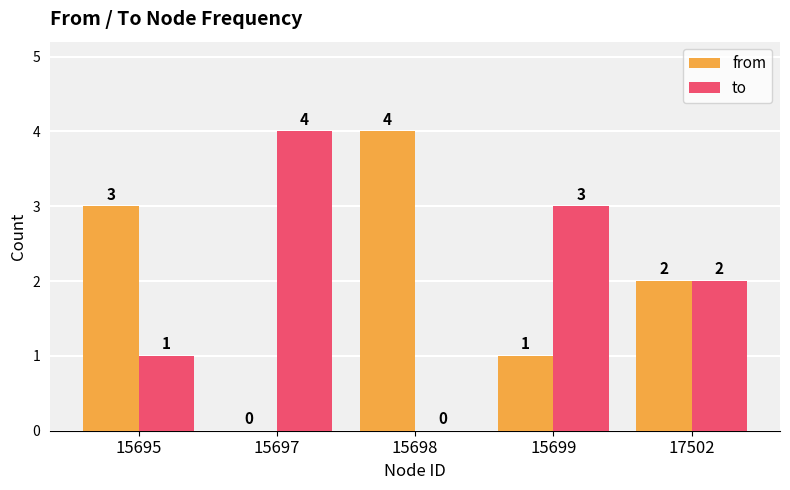

Where is to nearest to the value 2?

17502